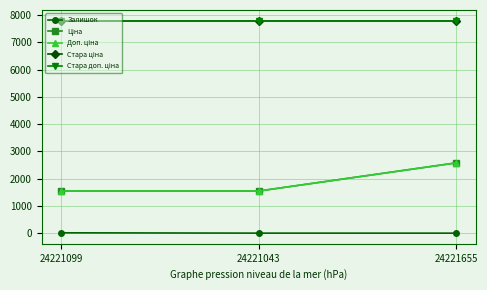

Does the chart have visible grid lines?

Yes